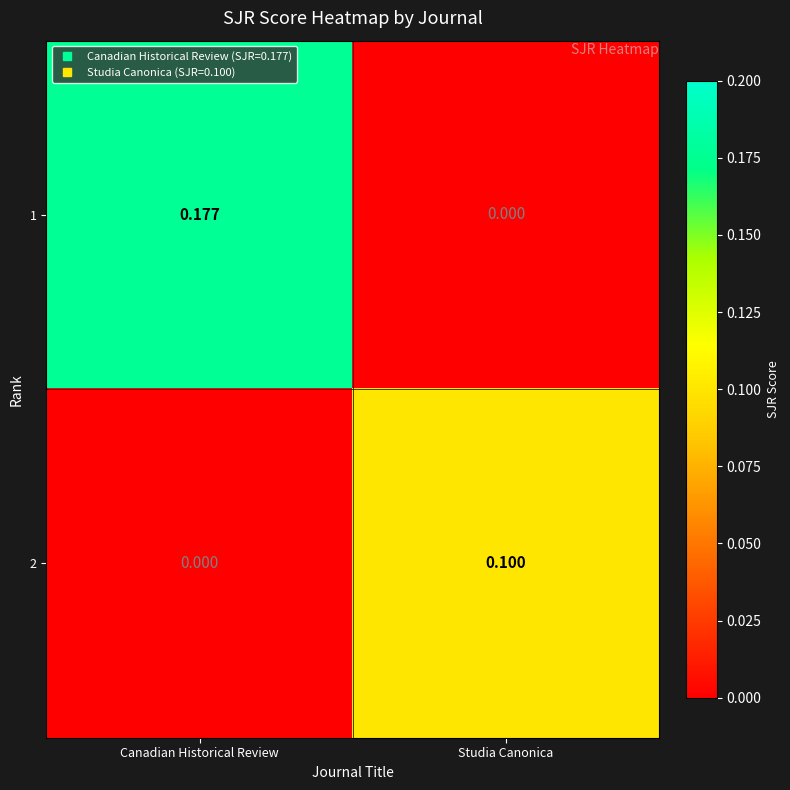

At which label does 1 reach its minimum?

Studia Canonica